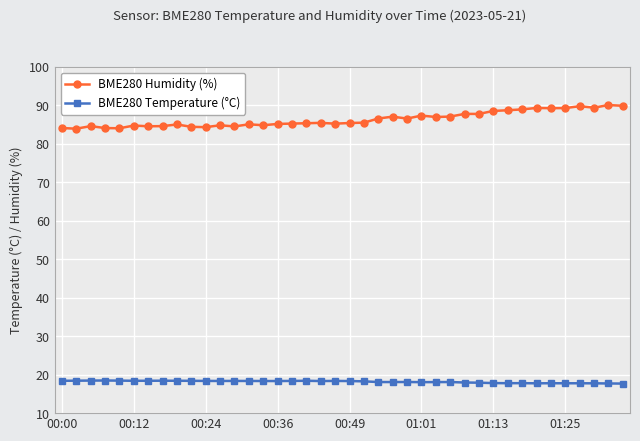

What is the highest value of the BME280 Humidity (%) series?

90.1